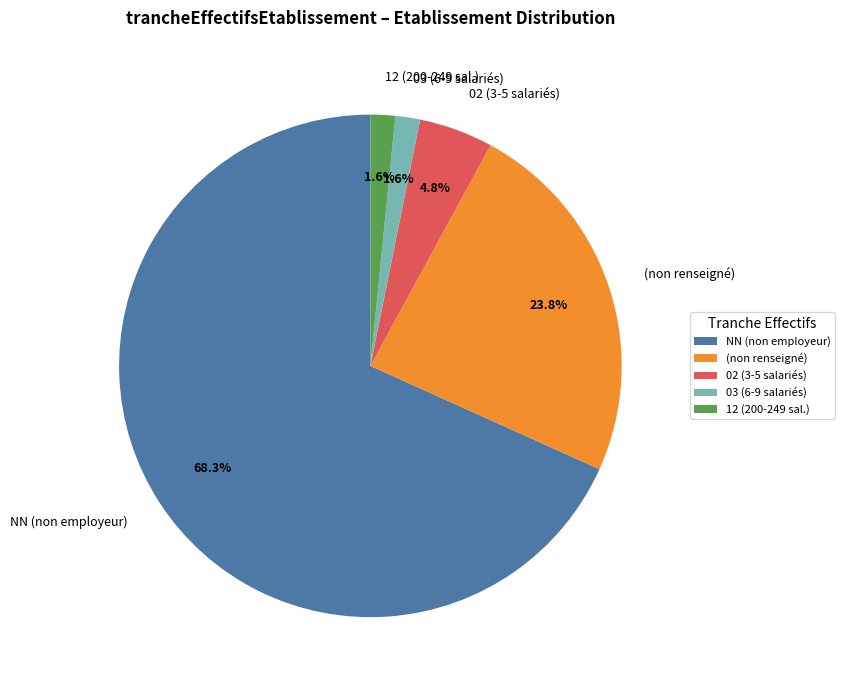

Which has a higher value, 02 (3-5 salariés) or NN (non employeur)?

NN (non employeur)